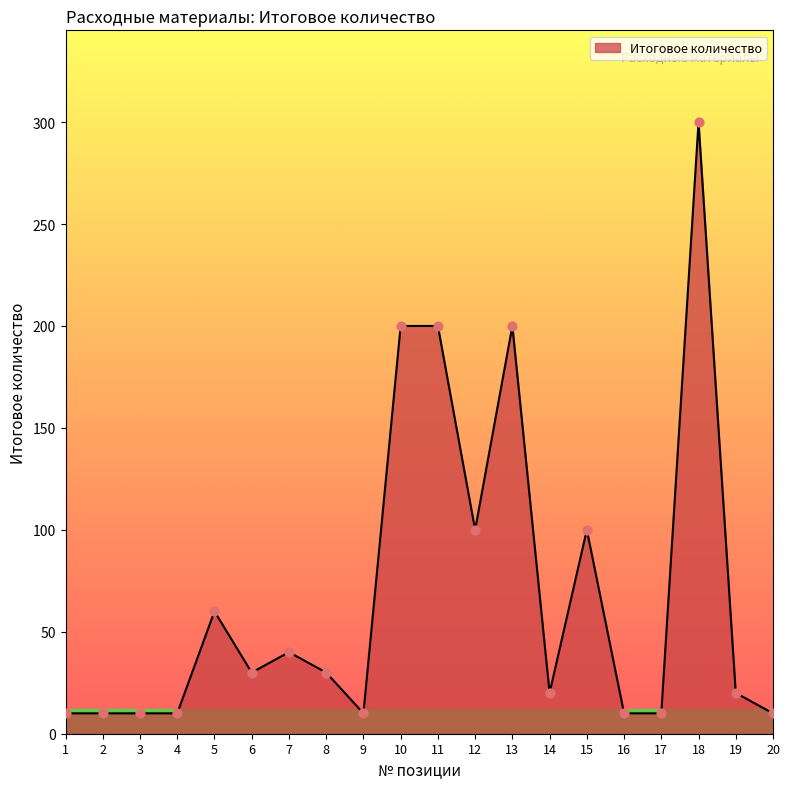

What is the ratio of the value at 17 to the value at 15?

0.1